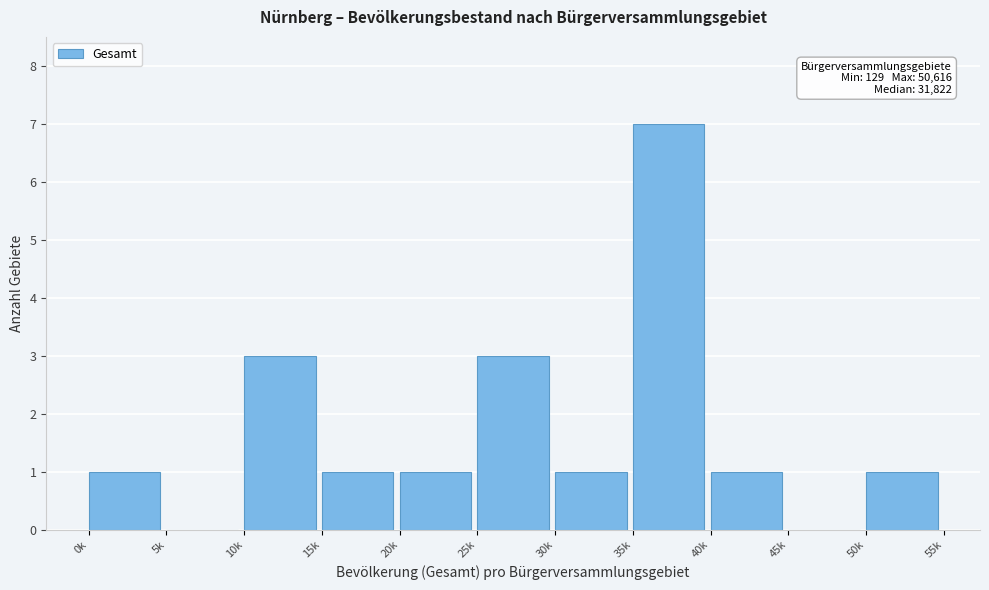

Reading left to right, what are all the values shown in this chart?

0k=1	5k=0	10k=3	15k=1	20k=1	25k=3	30k=1	35k=7	40k=1	45k=0	50k=1